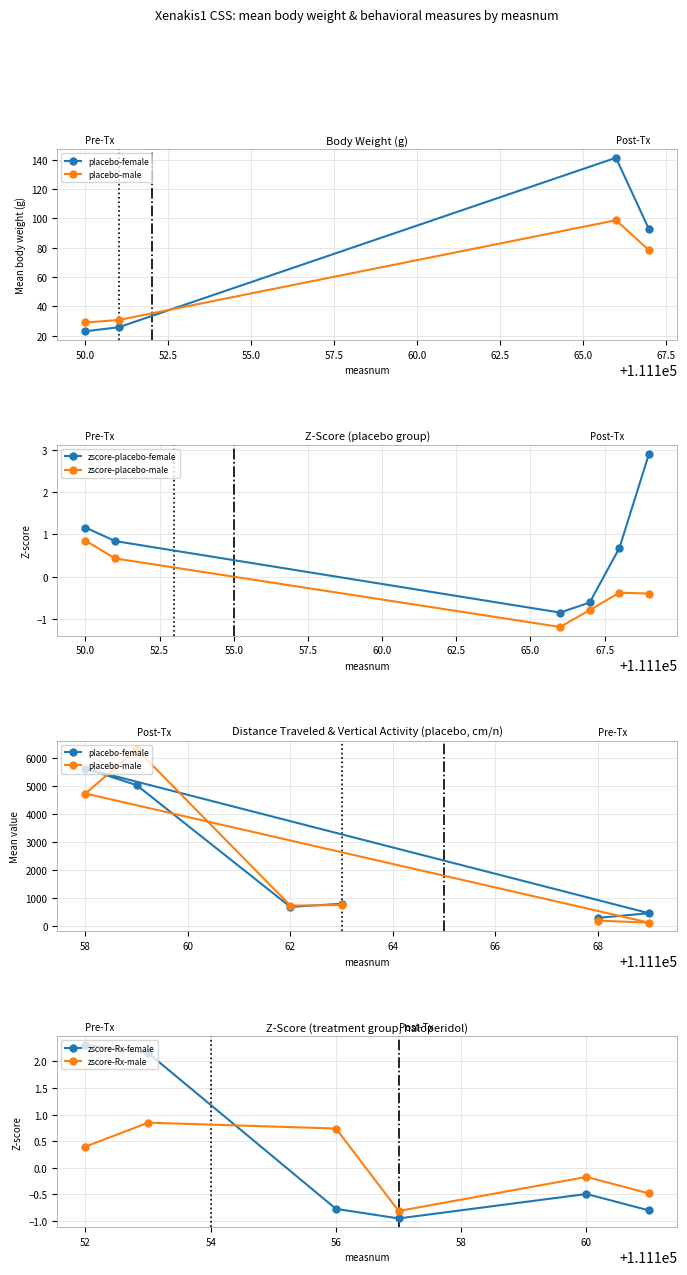

What is the minimum value for zscore-placebo-male?

-1.2